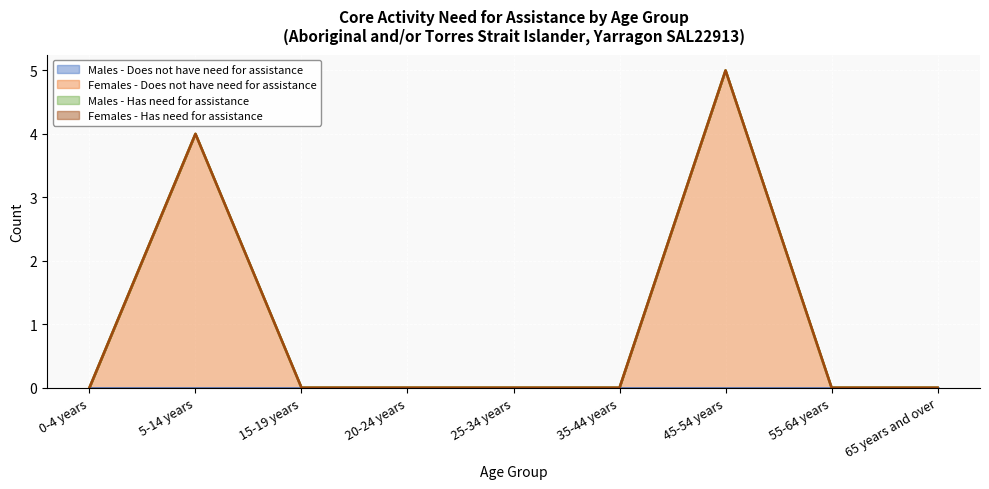

Which category has the highest value across all series?

45-54 years